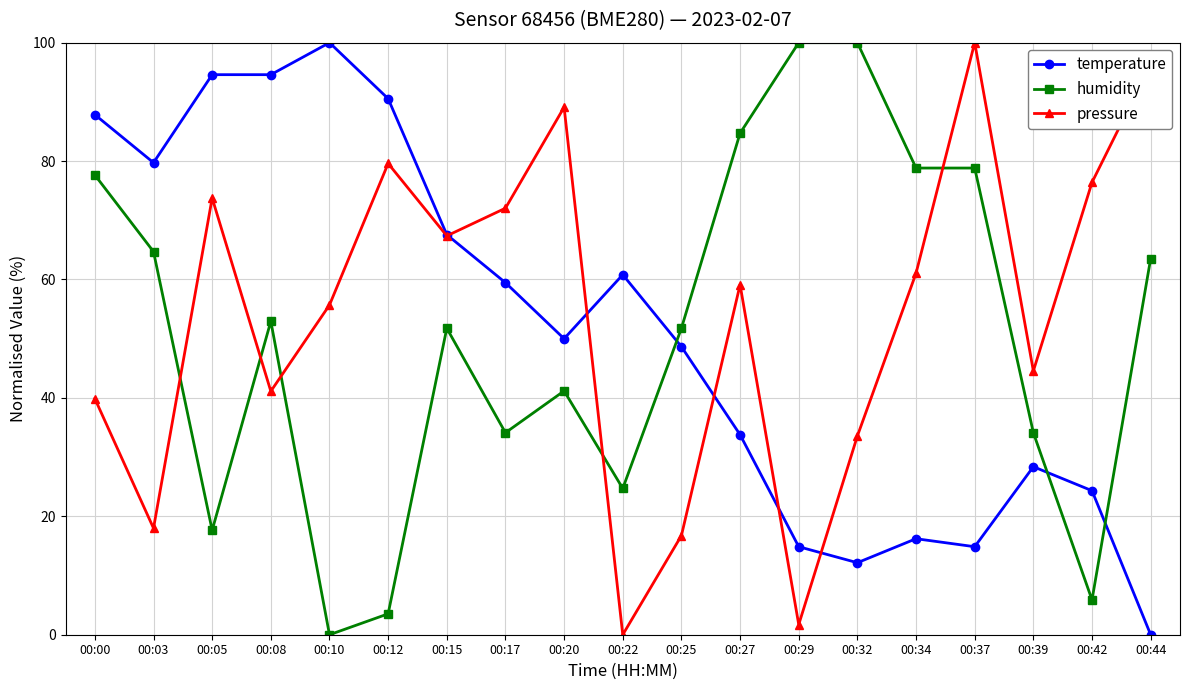

Where does the humidity series first go above 51?

00:00